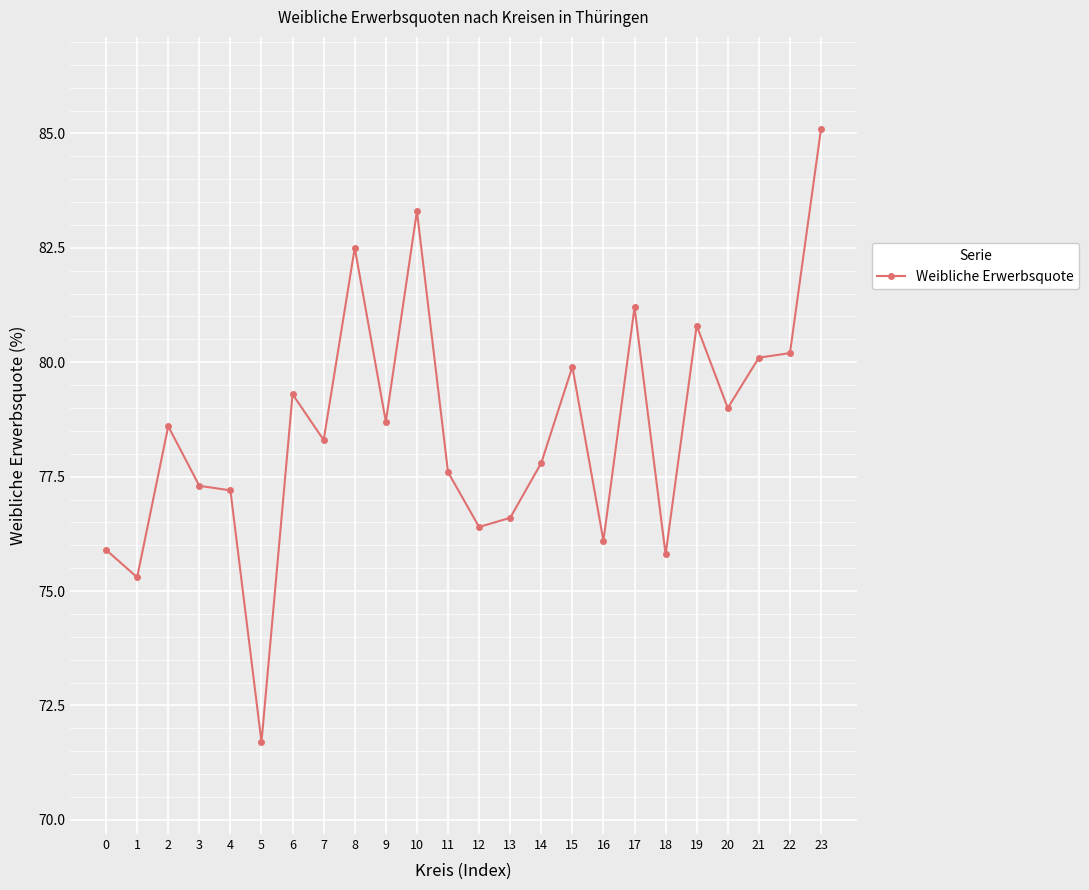

What is the sum of all values?

1884.7